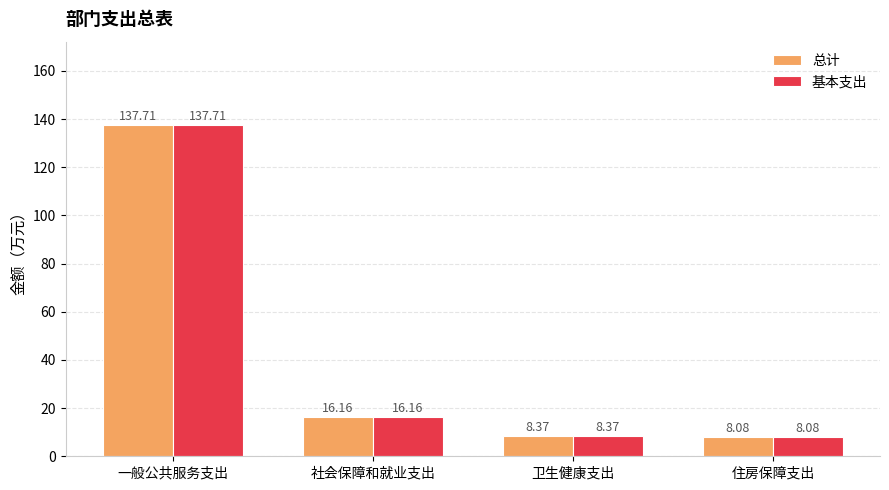

Reading right to left, list all the values displayed in this chart.

总计: 住房保障支出=8.1	卫生健康支出=8.4	社会保障和就业支出=16.2	一般公共服务支出=137.7
基本支出: 住房保障支出=8.1	卫生健康支出=8.4	社会保障和就业支出=16.2	一般公共服务支出=137.7